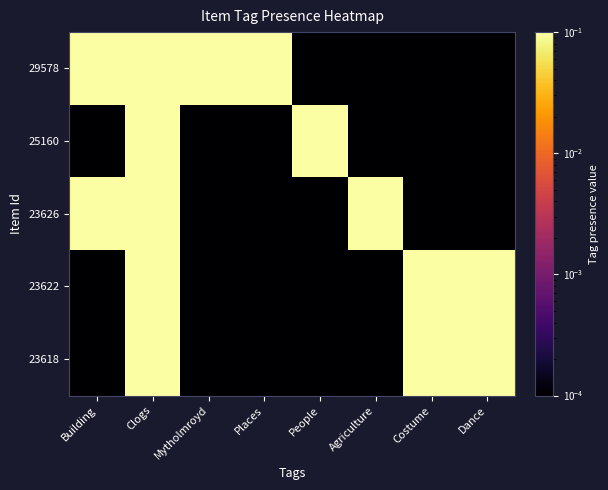

List the series in order of their peak value, highest first.

29578, 25160, 23626, 23622, 23618